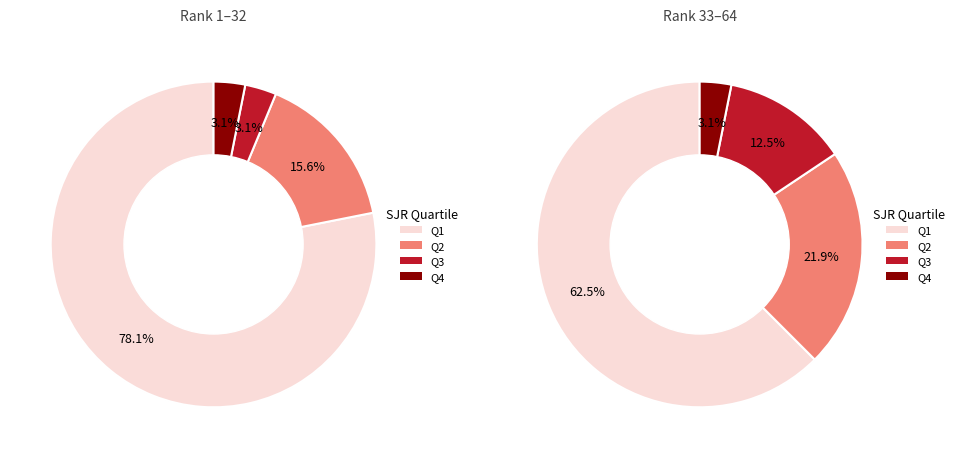

What is the largest slice in the pie chart?

Q1